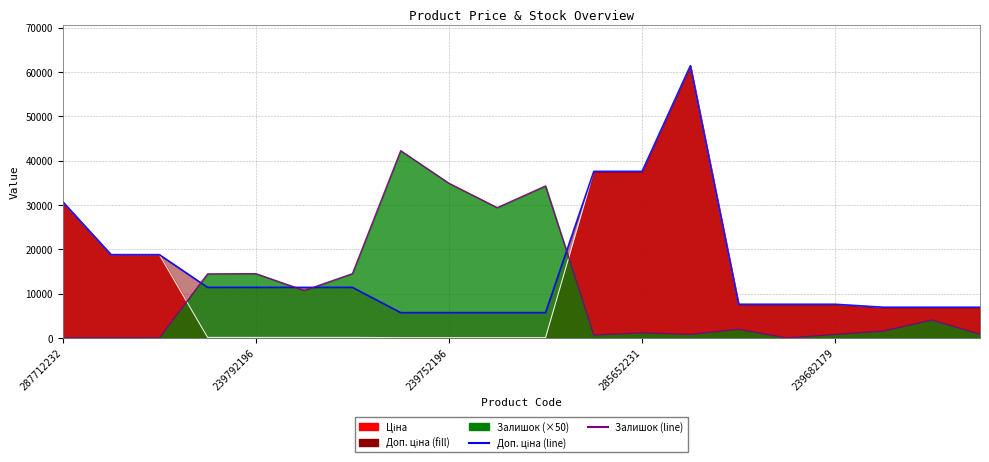

The value of Залишок line at 239752196 is -22895.8. True or false?

False